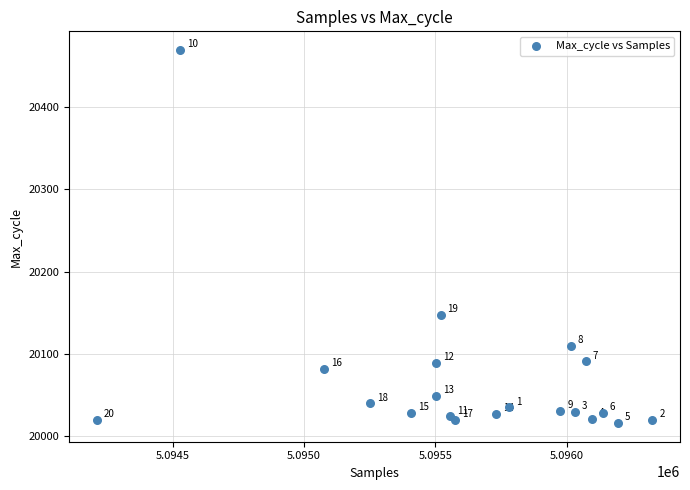

What Y value in the scatter plot is closest to 20242?

20147